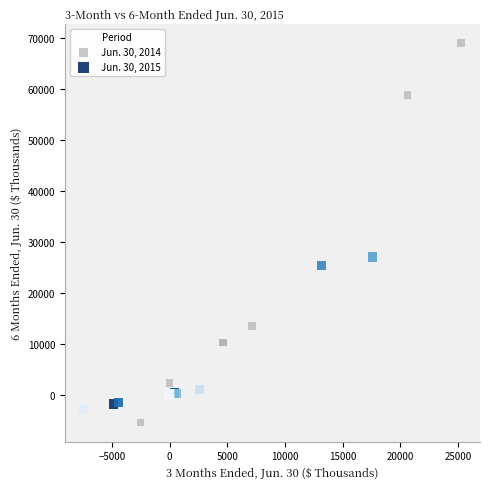

Which series reaches the maximum Y coordinate?

Jun. 30, 2014